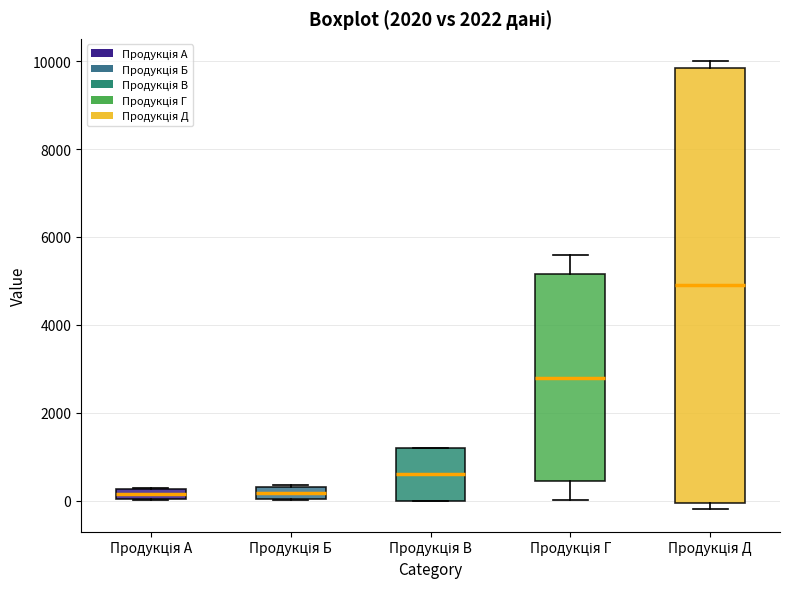

Where is the lower edge of the box for Продукція Б on the y-axis? The values are not printed on the chart, so give them approximately, as read against the axis.

0